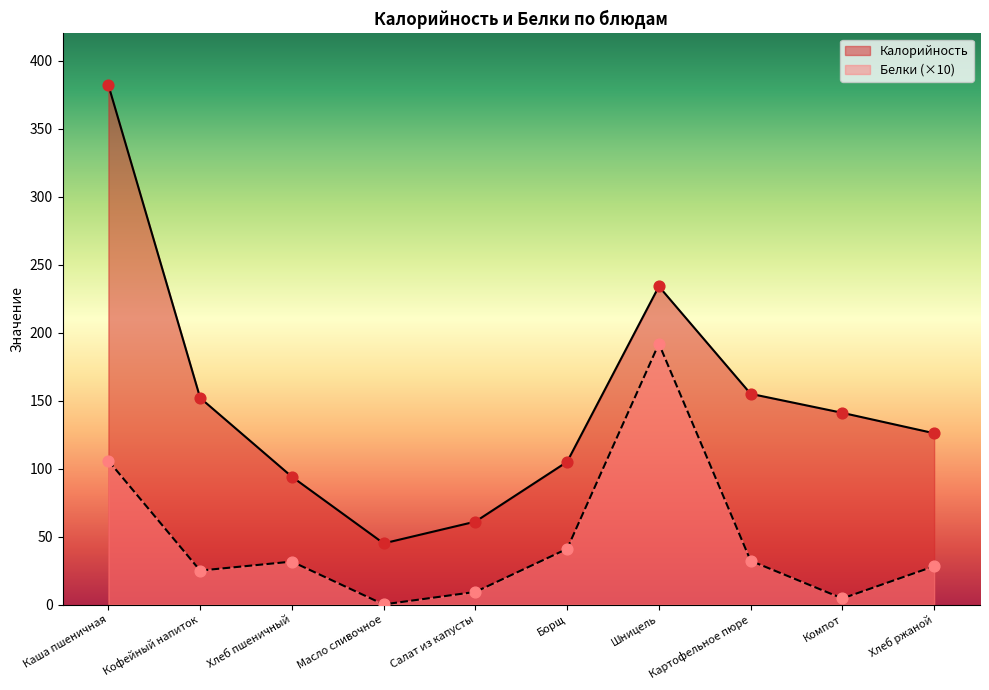

At which category is the sum across all series the highest?

Каша пшеничная